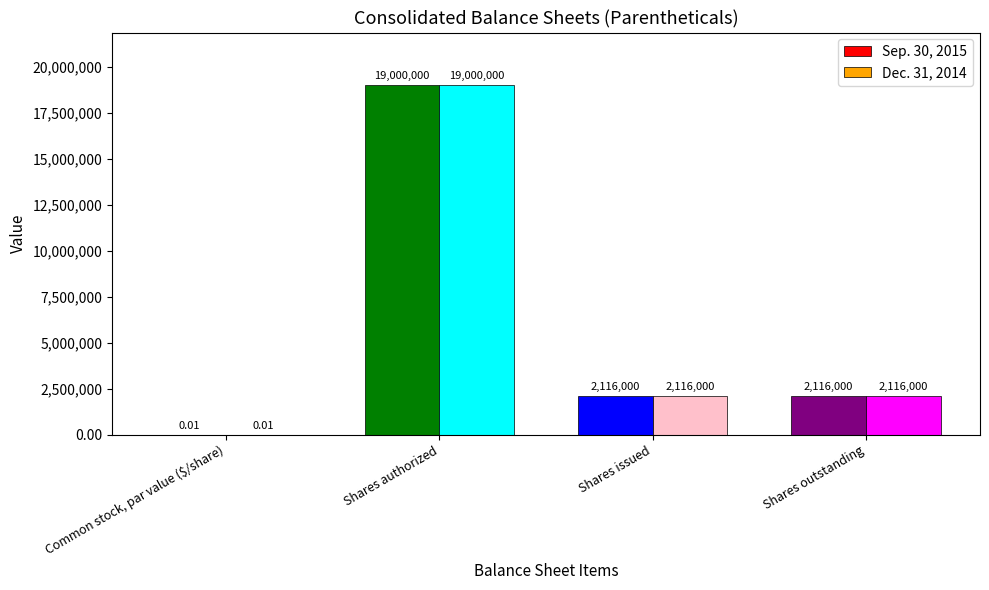

Where does the Dec. 31, 2014 series first go above 2116000?

Shares authorized